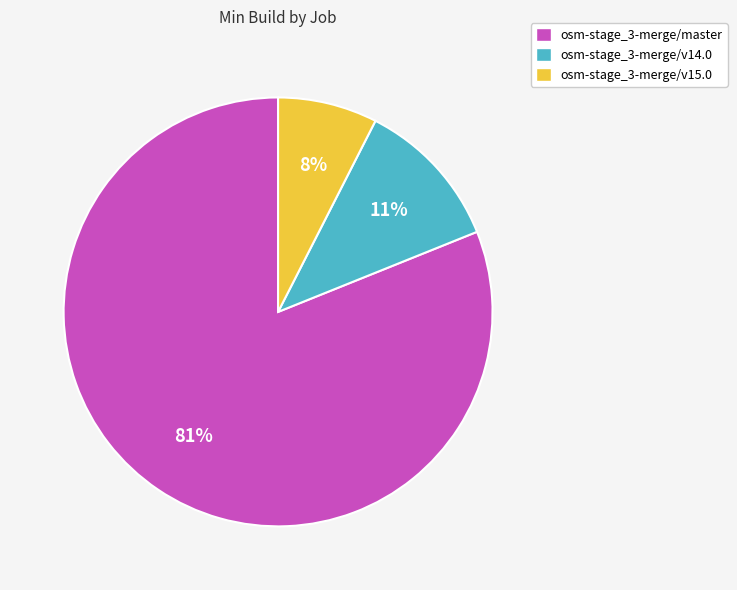

Which has a higher value, osm-stage_3-merge/v15.0 or osm-stage_3-merge/master?

osm-stage_3-merge/master